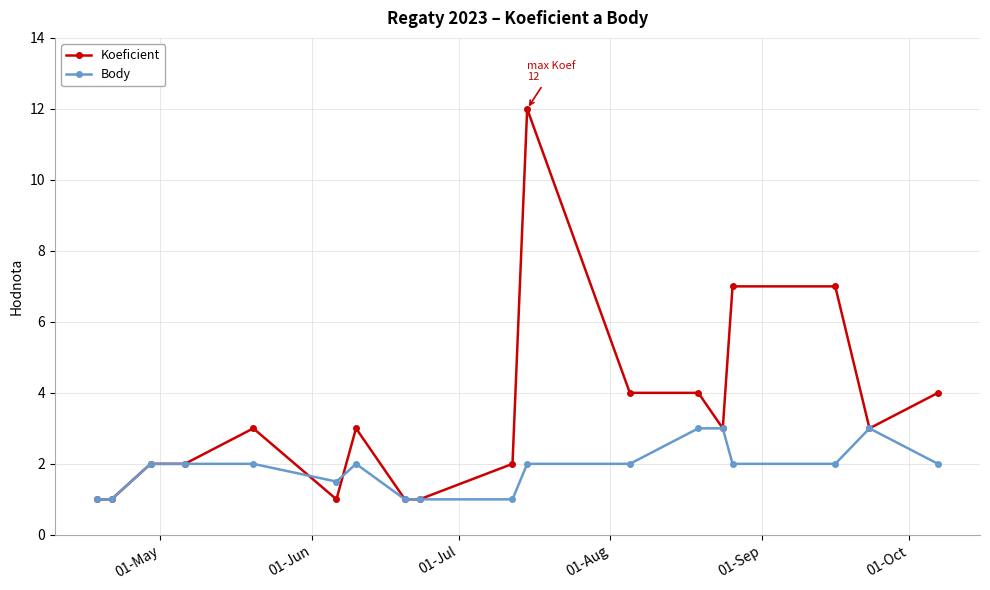

List the series in order of their overall mean, highest first.

Koeficient, Body